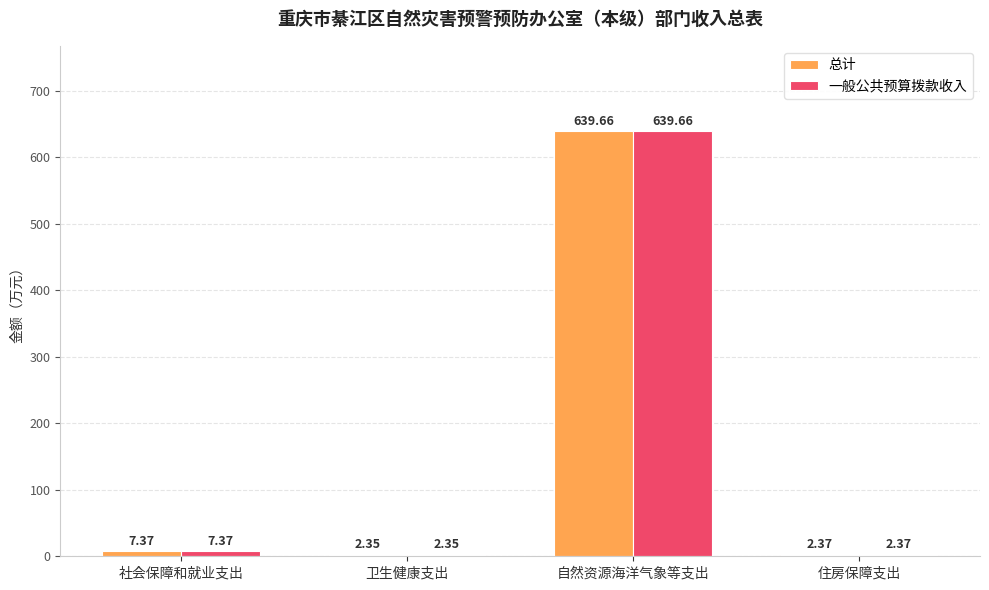

How many data points in 一般公共预算拨款收入 are less than 7?

2